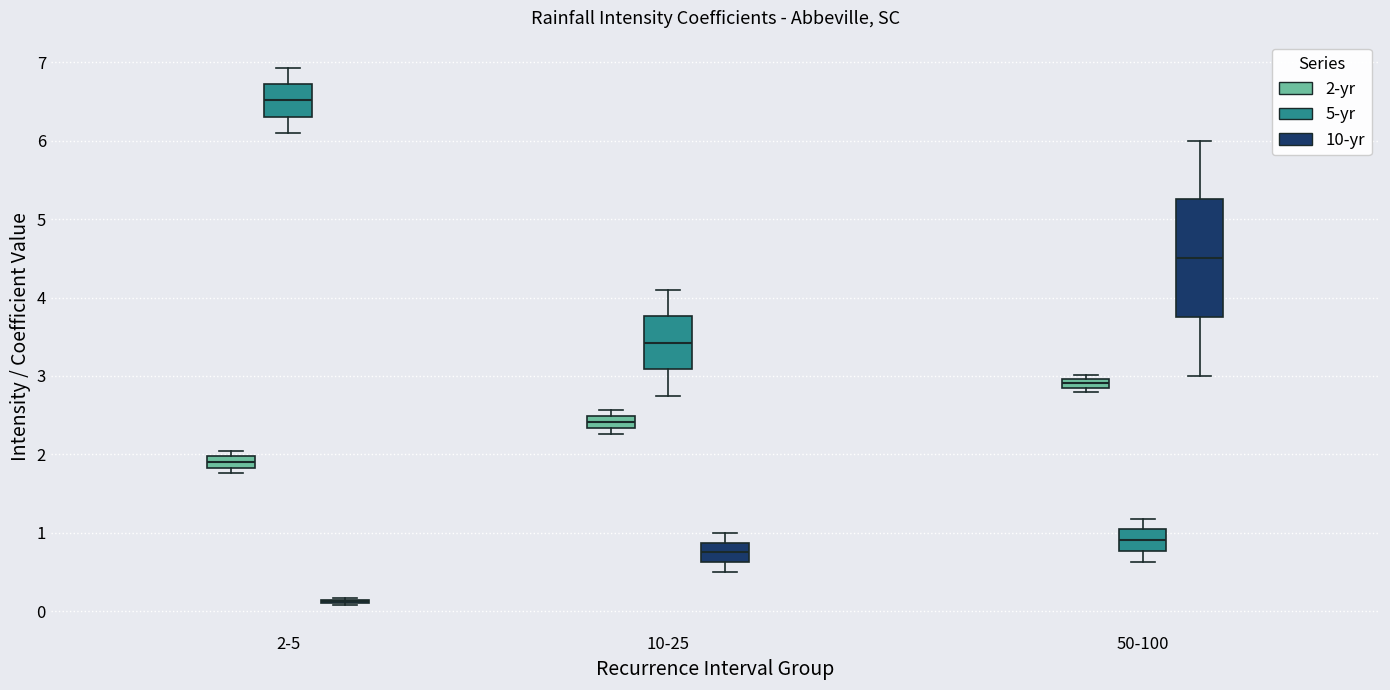

Comparing the boxes themselves (not the whiskers), which one is the tallest?

50-100 (10-yr)